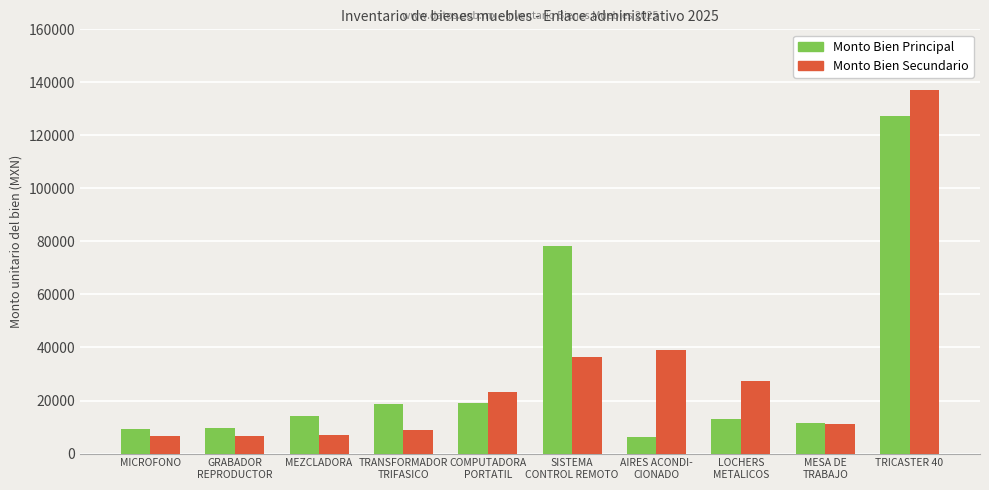

What is the difference between the highest and lowest values at MEZCLADORA?

7174